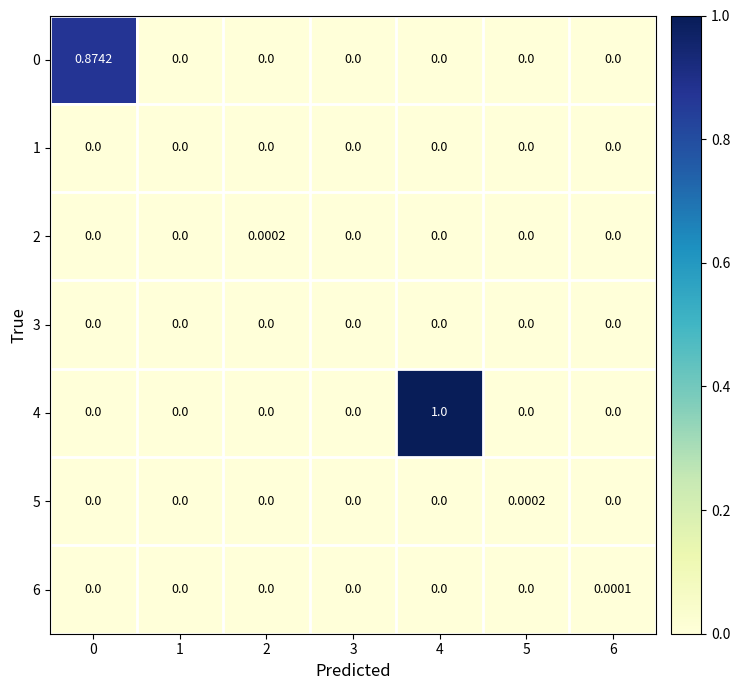

How many values in 4 are above zero?

1